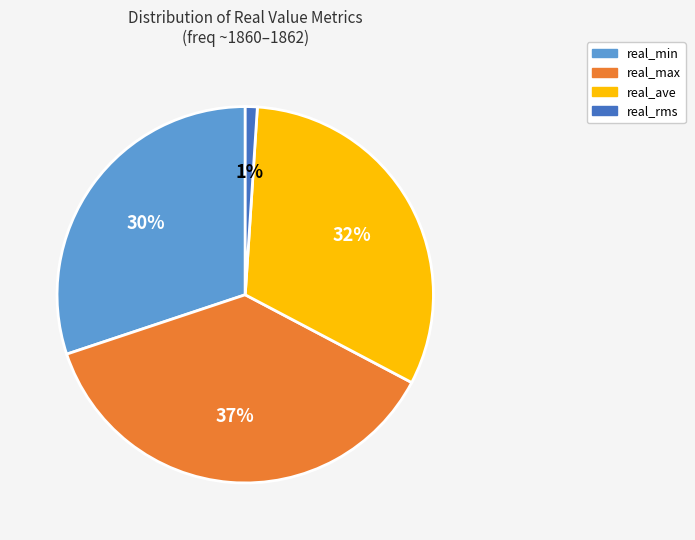

Is there a majority slice in this chart?

No